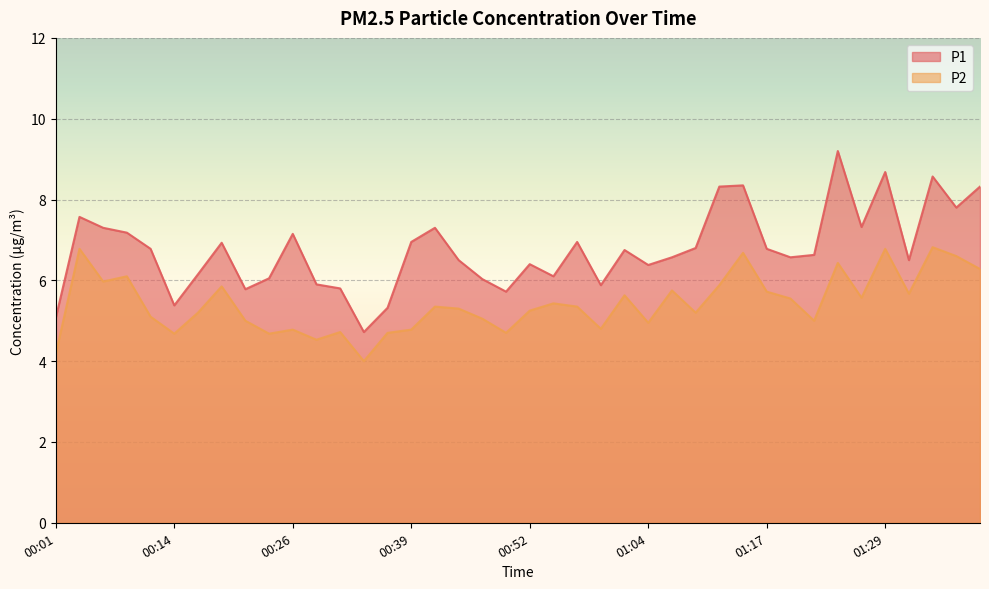

Which has a higher value, 00:44 or 01:09?

01:09